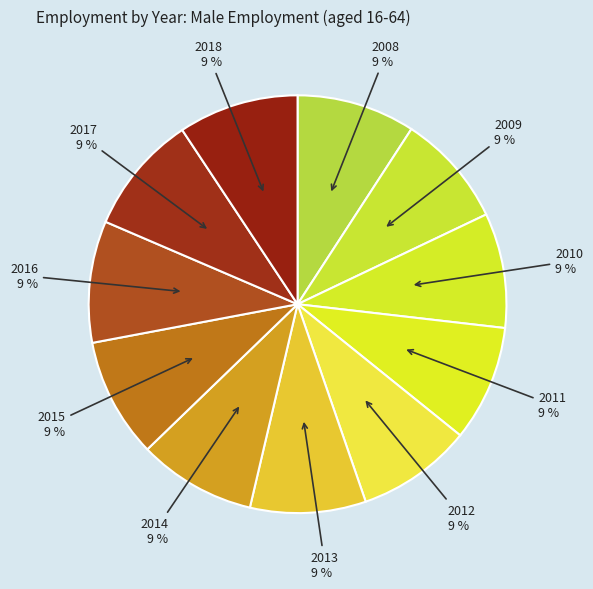

Rank the categories by value from lowest to highest.

2009, 2010, 2012, 2013, 2011, 2014, 2008, 2017, 2015, 2018, 2016